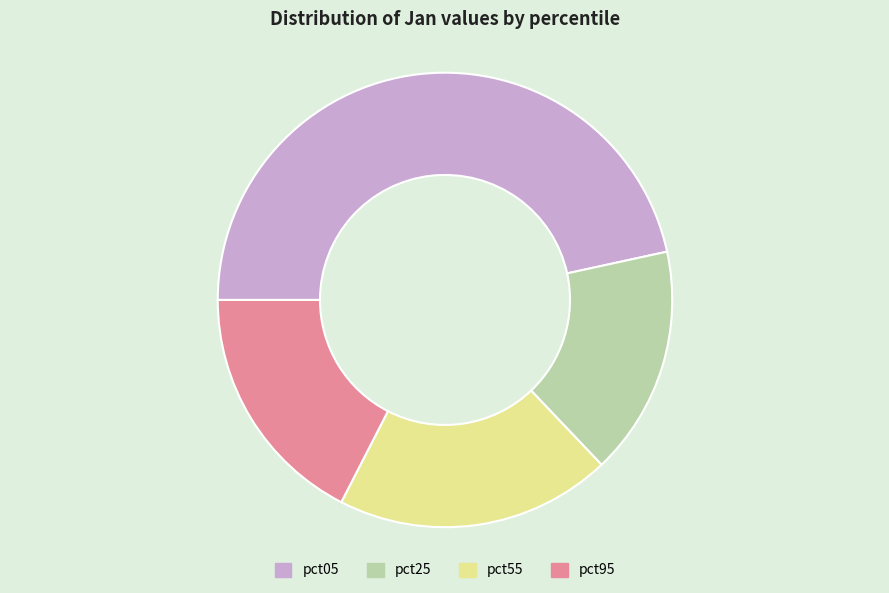

Rank the categories by value from highest to lowest.

pct05, pct55, pct95, pct25